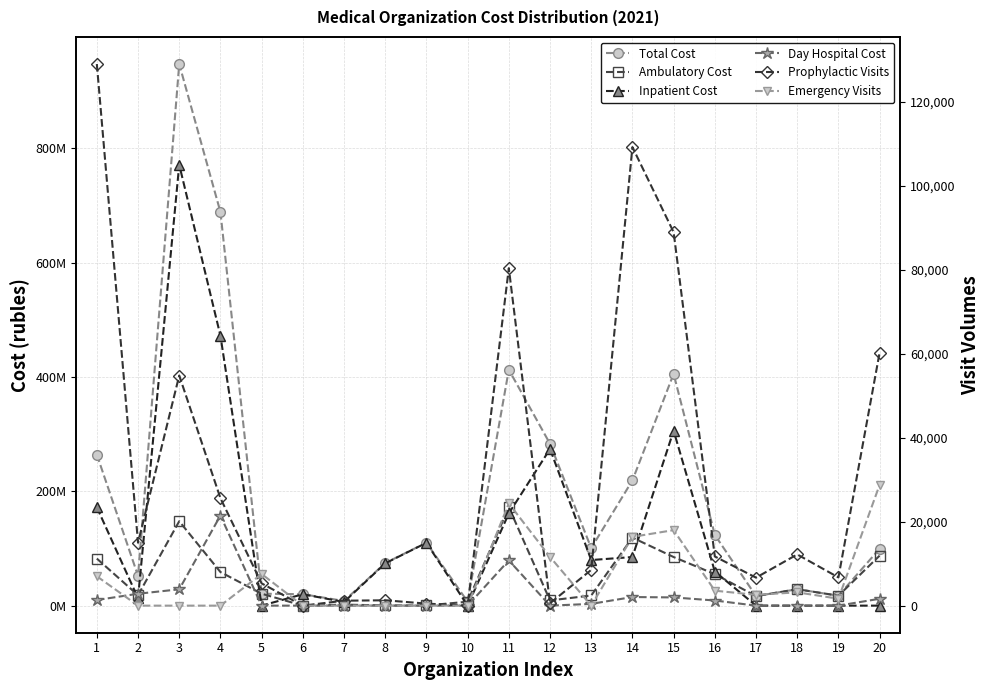

What is the spread (max minus min) of values at 6?

19984696.0